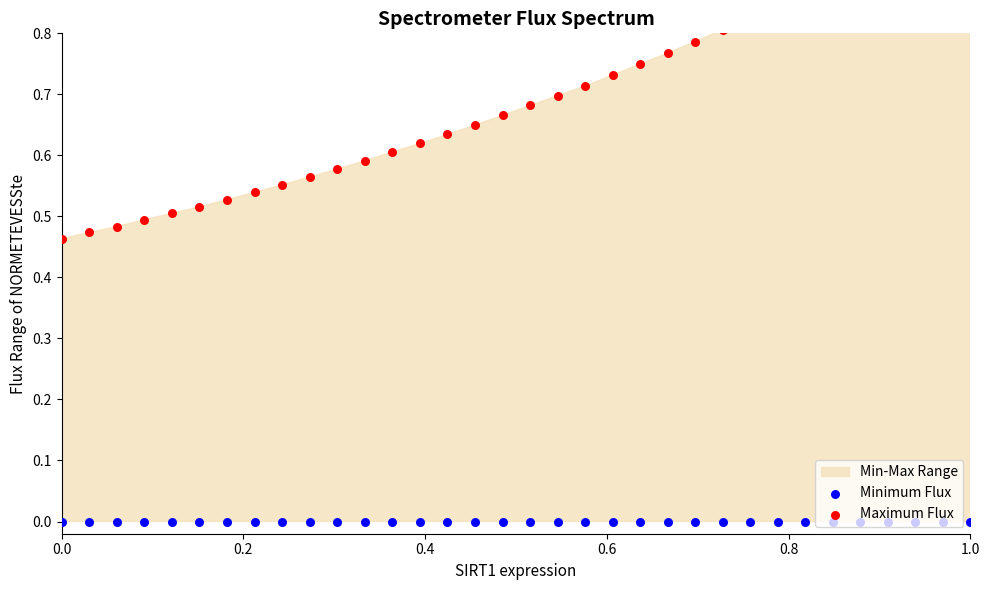

At which category is the sum across all series the highest?

1.0